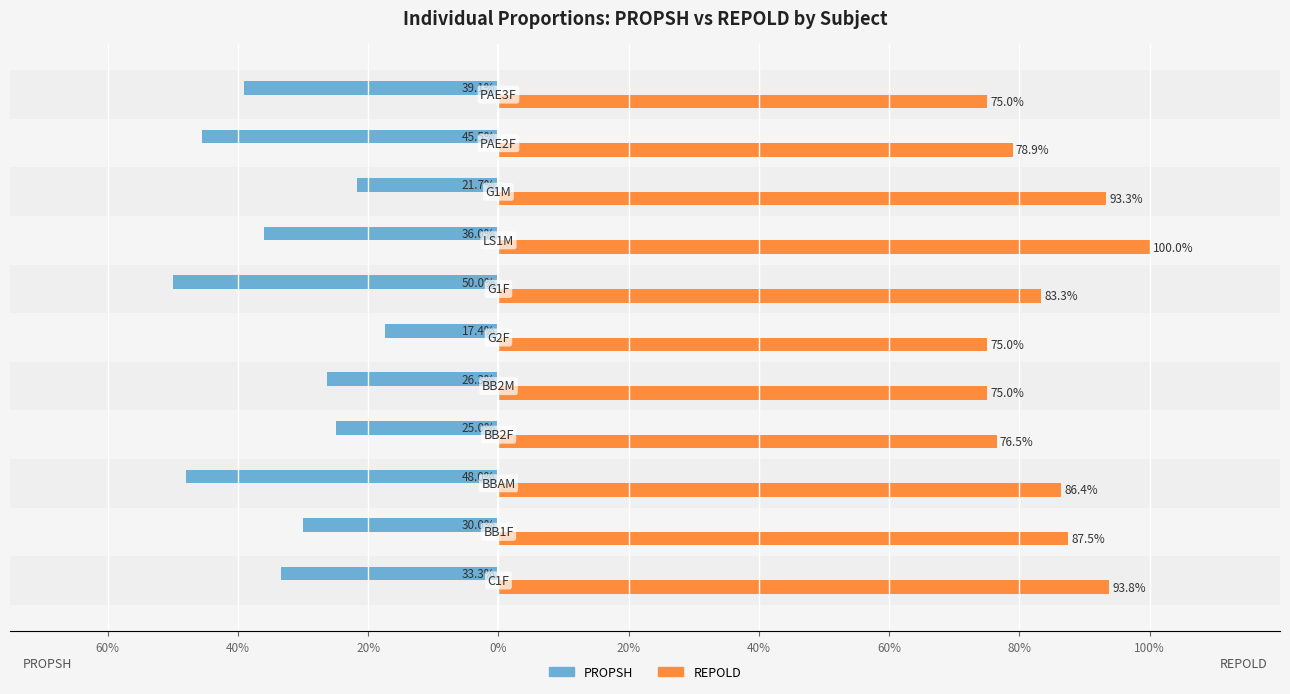

What is the maximum value for PROPSH?

-0.2